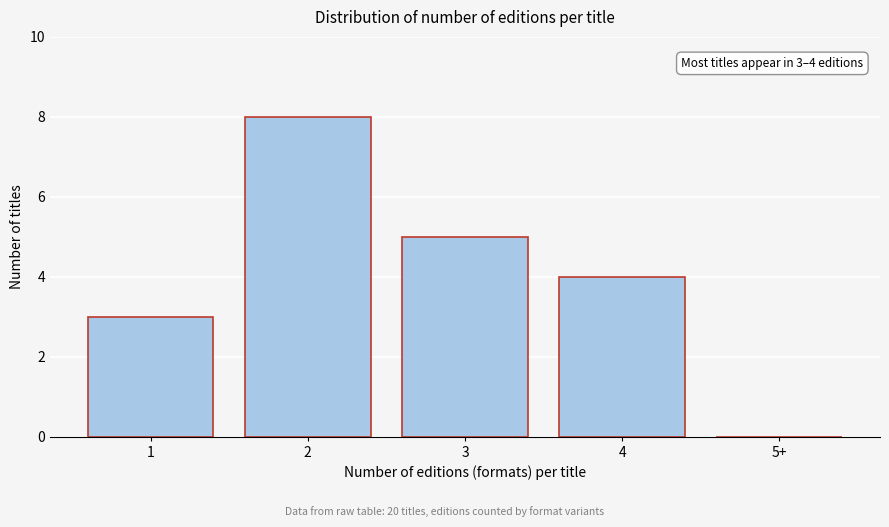

Reading left to right, extract all data points from this chart.

1=3	2=8	3=5	4=4	5+=0